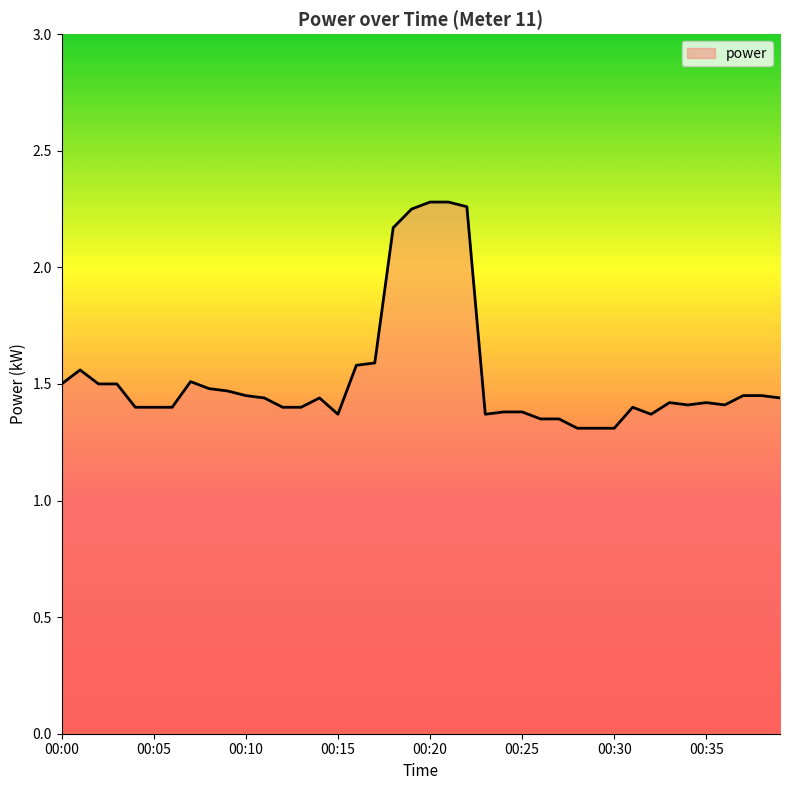

Does the chart display data point markers on the line(s)?

No